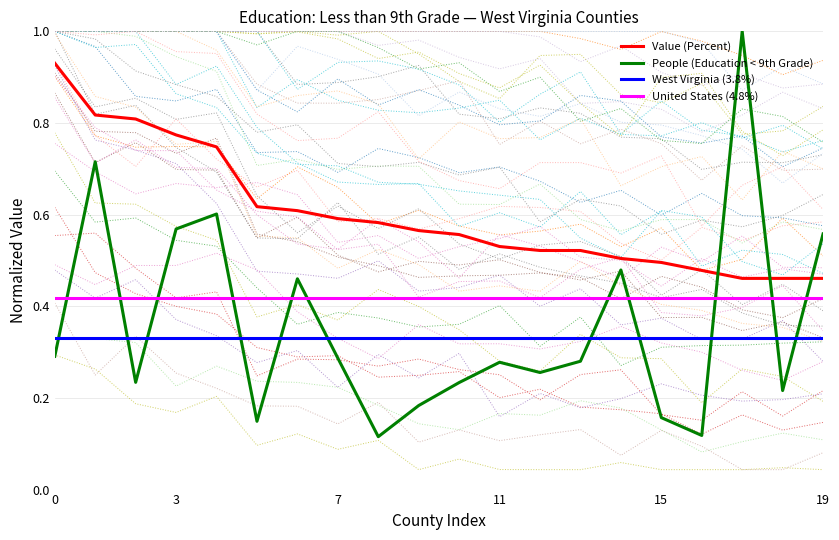

Is it true that percent equals 0.5 at 15?

True